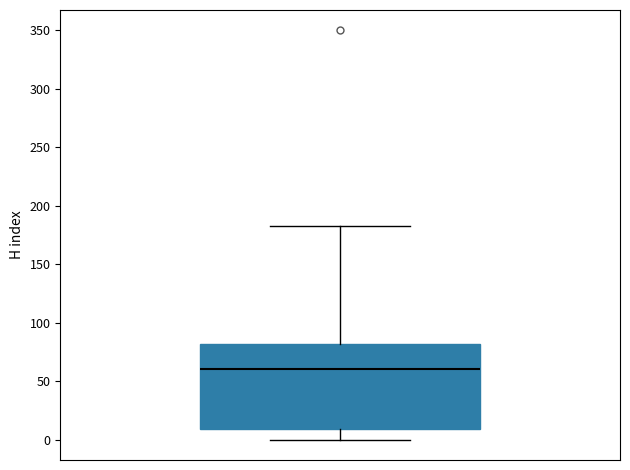

Transcribe this box plot: give where the median line is, the range the box spans, and where the two whiskers end, as read against the y-axis. The values are not printed on the chart, so give them approximately, as read against the axis.

median 60, box 10 to 80, whiskers 0 to 185